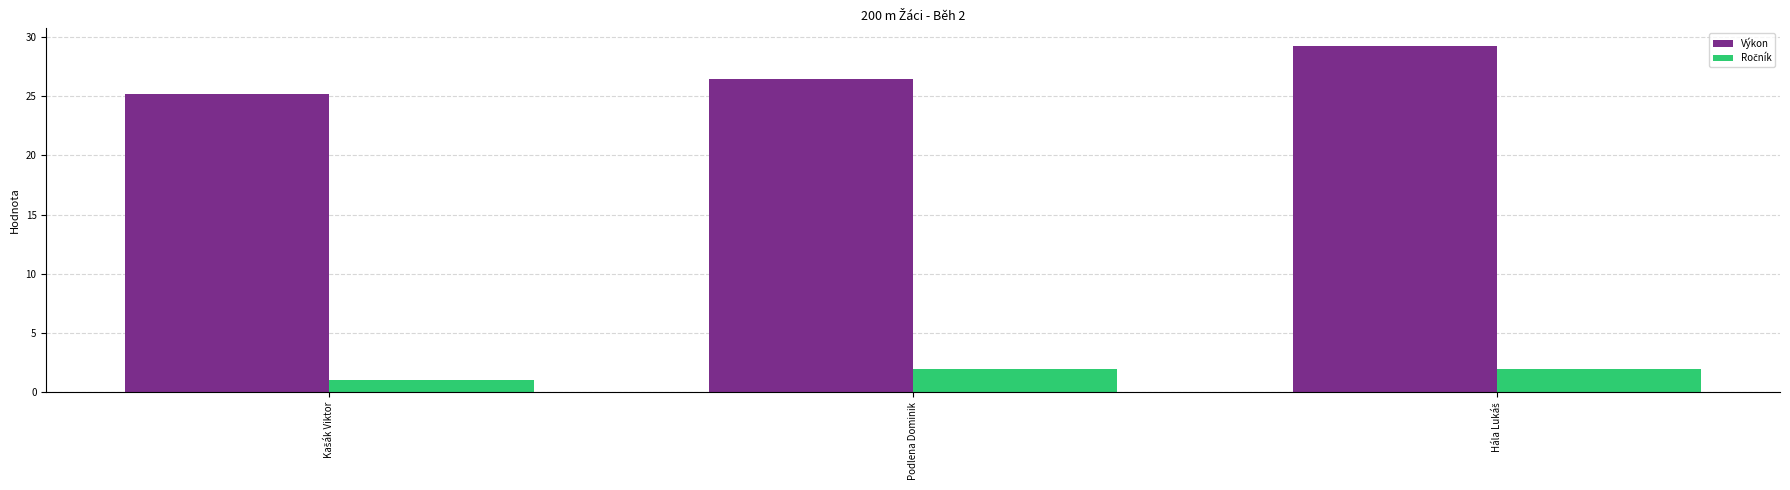

At how many categories does at least one series exceed 19?

3